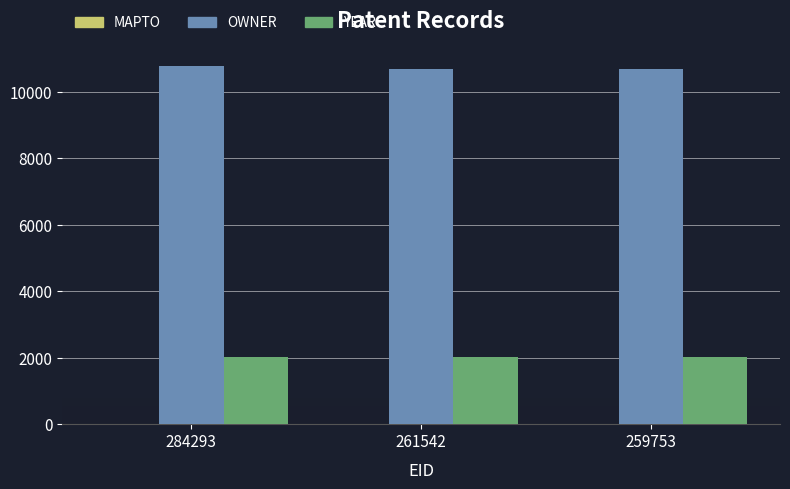

What is the difference between the highest and lowest values at 259753?

8680